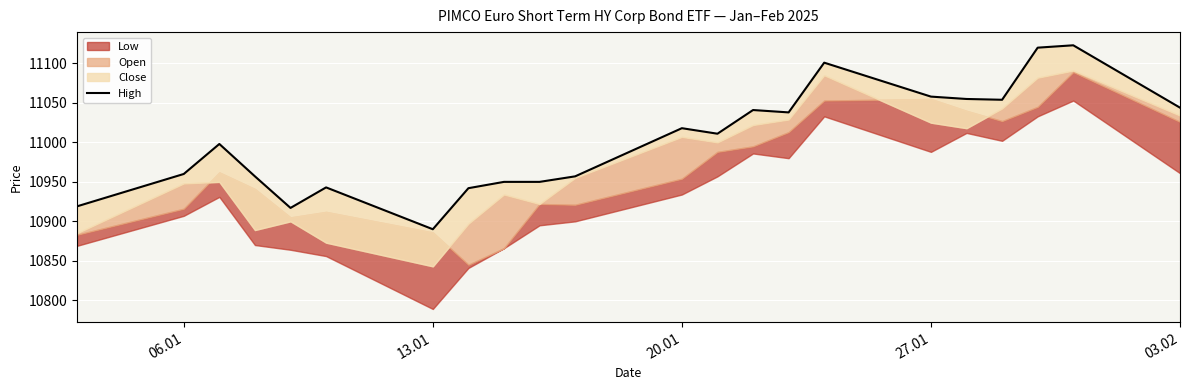

What is the difference between the second highest and minimum values?

230